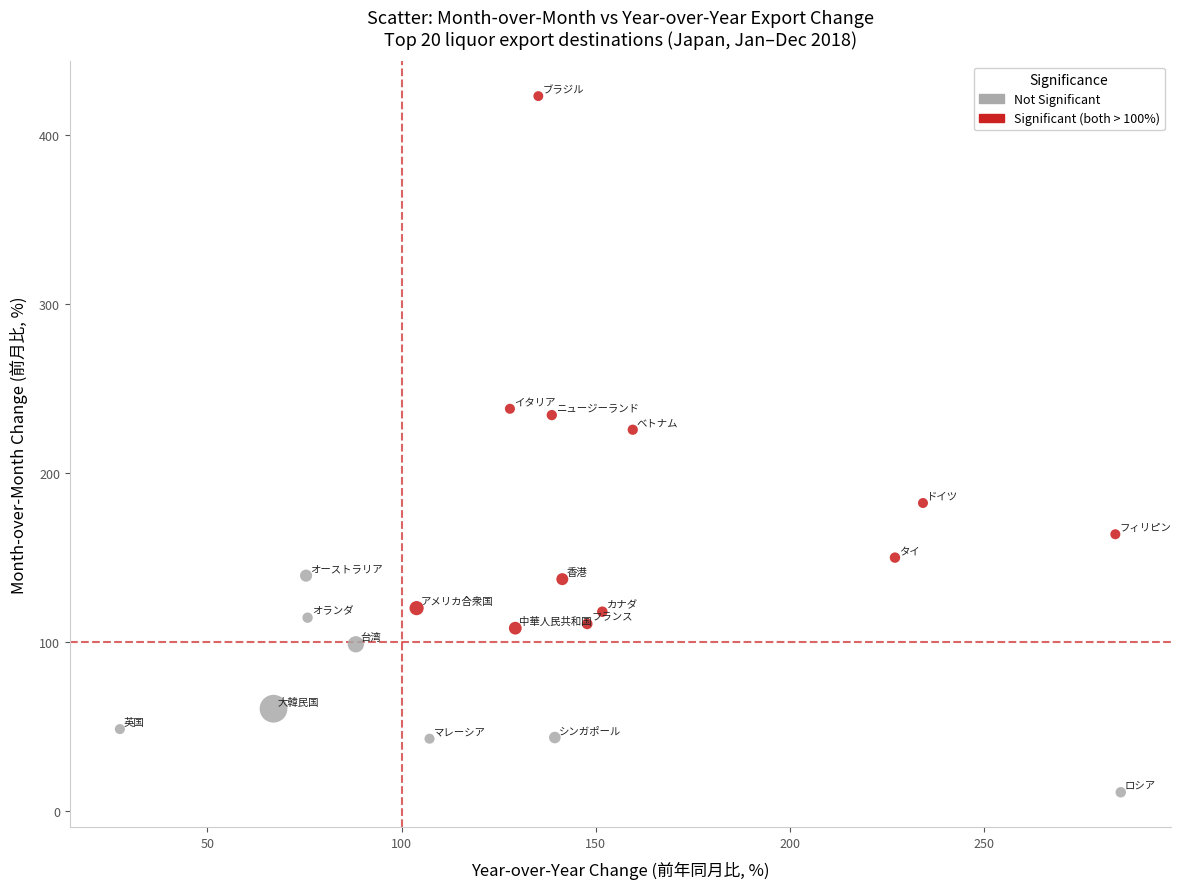

What are all the series names shown in the legend?

Not Significant, Significant (both > 100%)